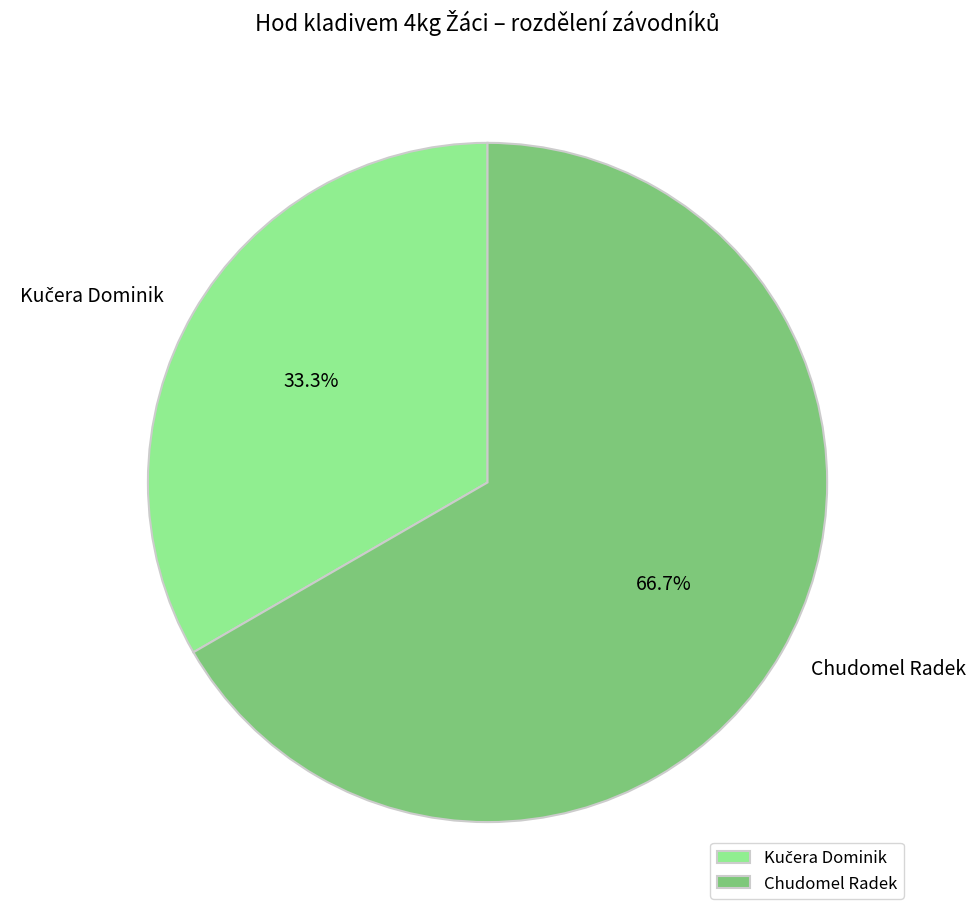

How much of the chart is everything except Chudomel Radek?

33.3%